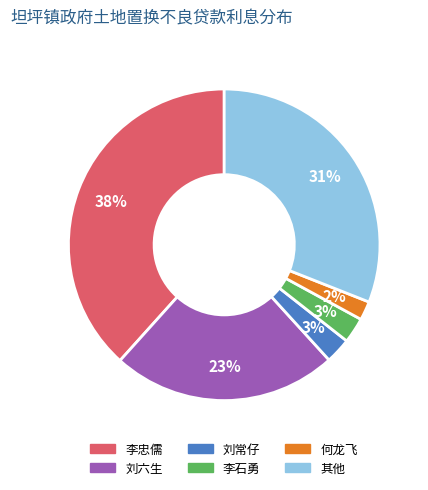

The 李忠儒 slice represents 46% of the pie. True or false?

False